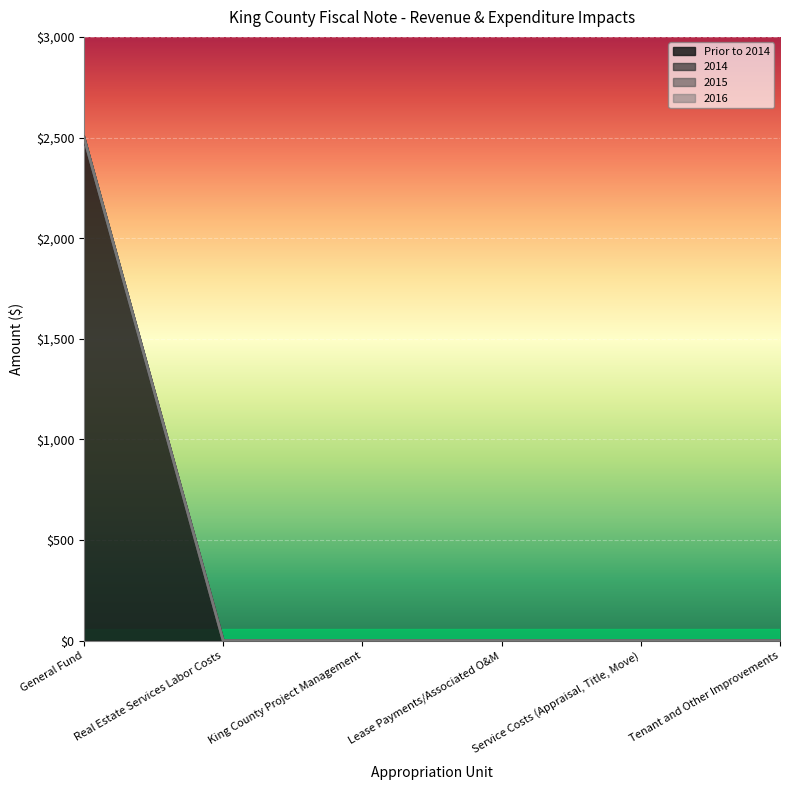

Which category has the lowest value across all series?

Real Estate Services Labor Costs